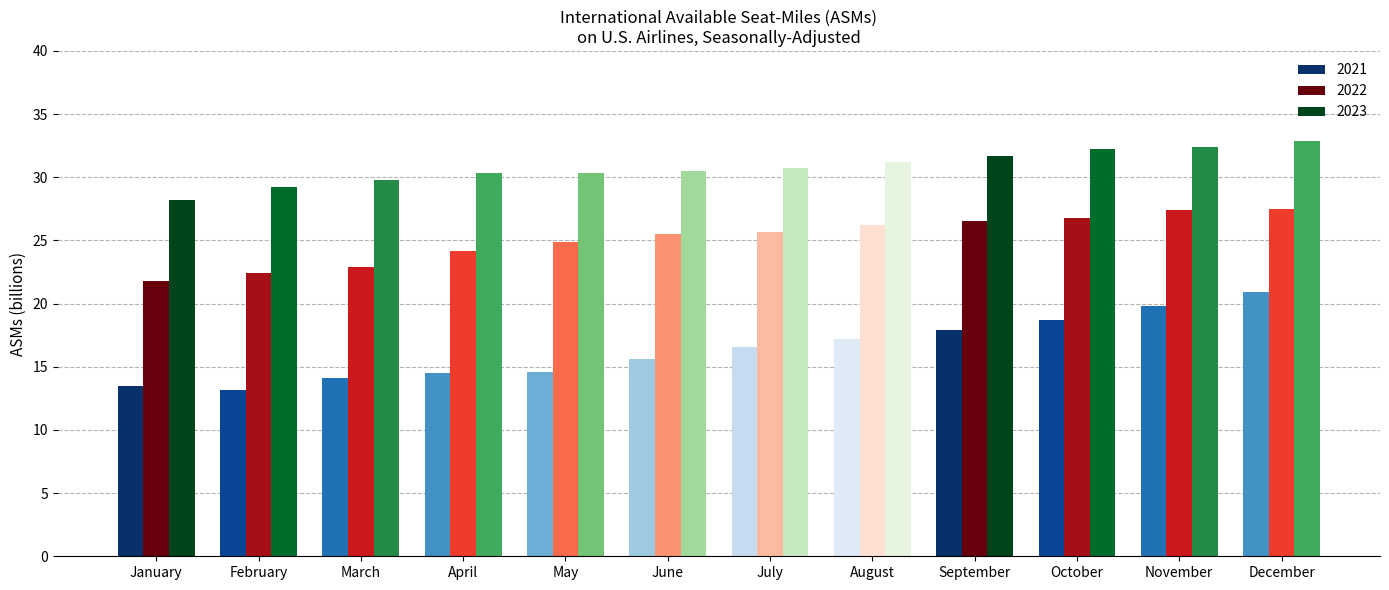

At which category does the chart reach its minimum across all series?

February